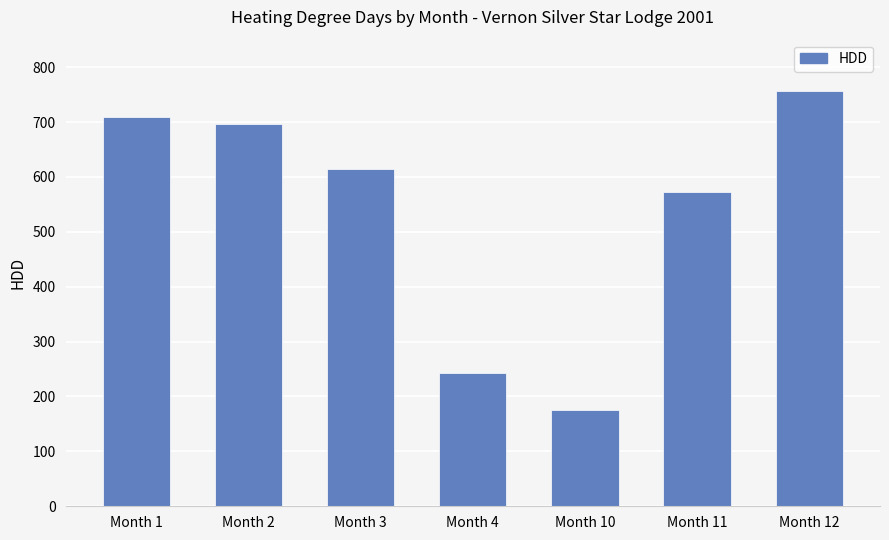

Does the chart contain any negative values?

No